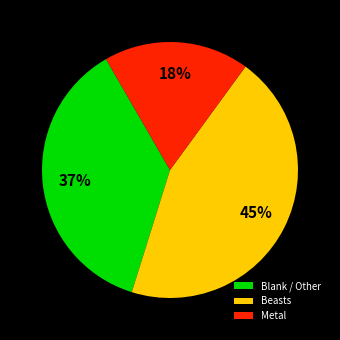

Is the sum of Blank / Other and Beasts greater than half?

Yes